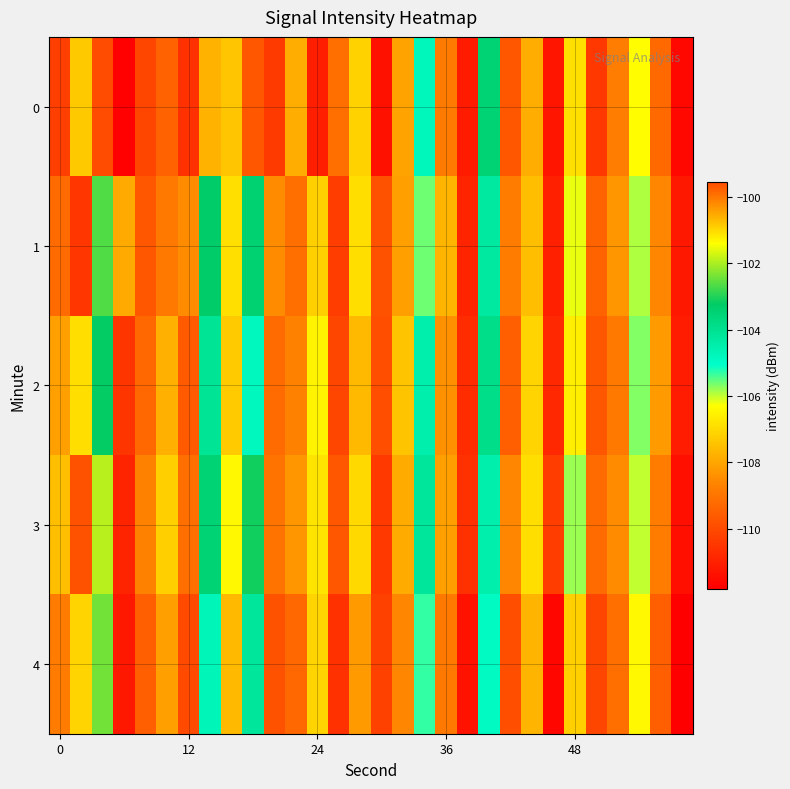

Rank the series by their maximum value, from lowest to highest.

2, 1, 4, 3, 0